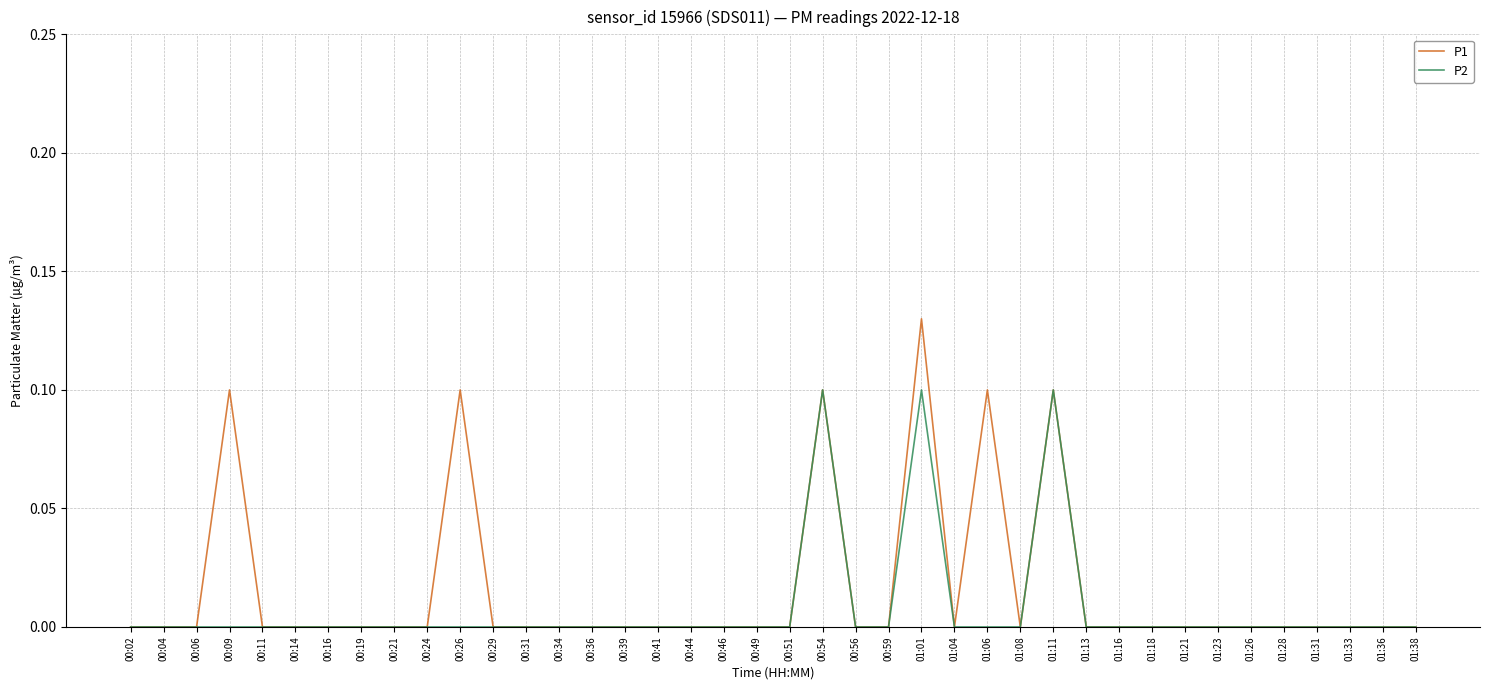

Rank the series by their maximum value, from lowest to highest.

P2, P1